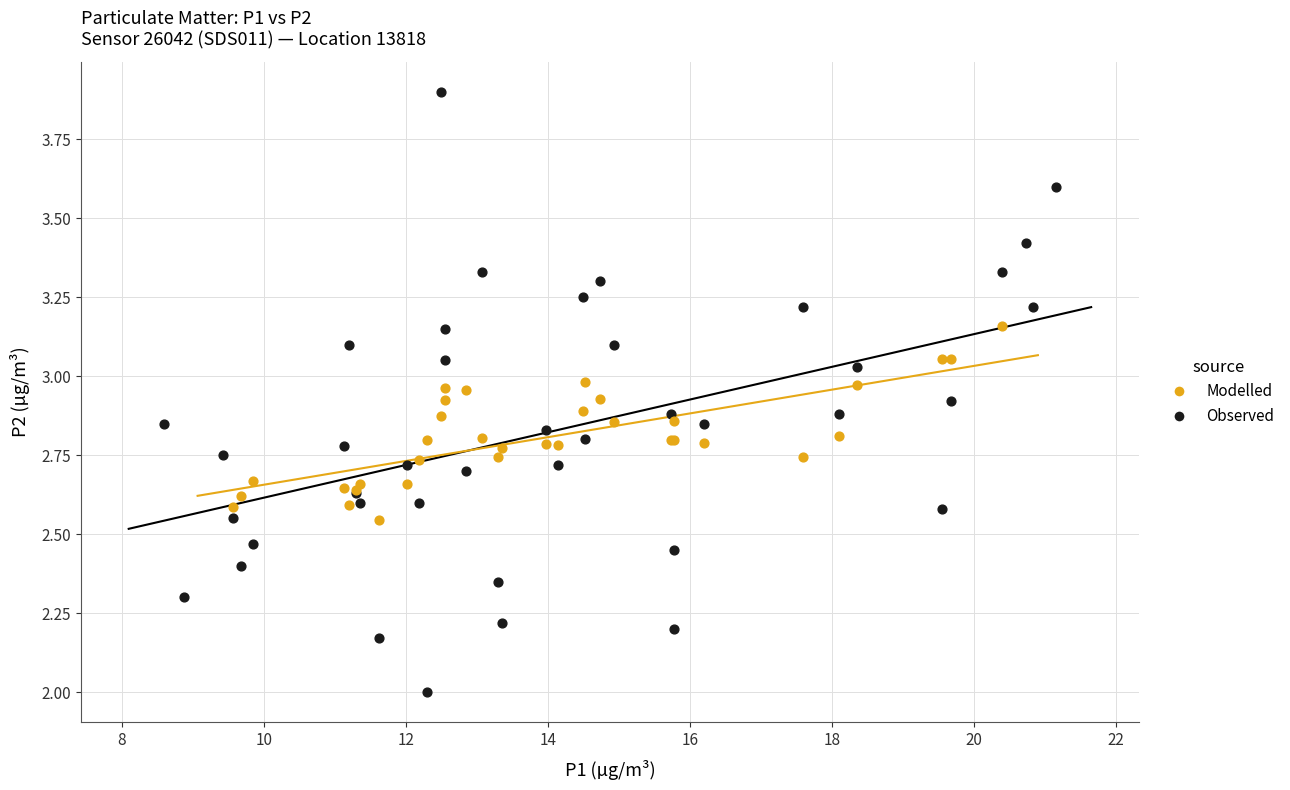

Which series contains the highest Y value?

Observed